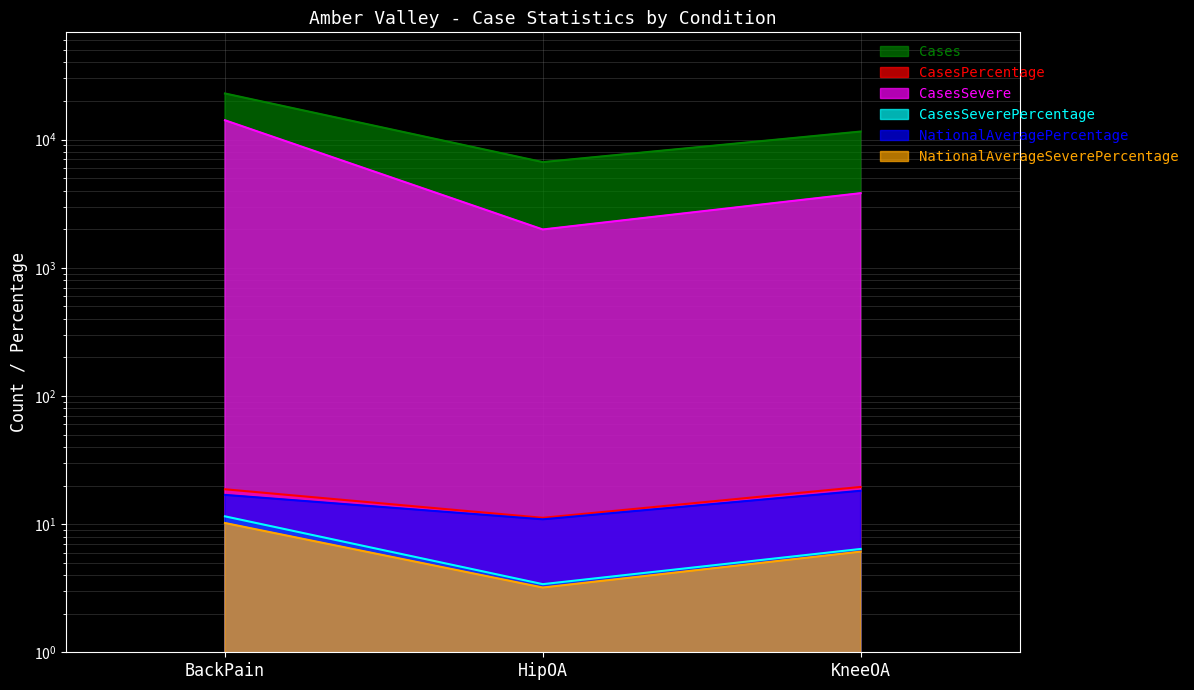

Between HipOA and KneeOA, which is larger?

KneeOA